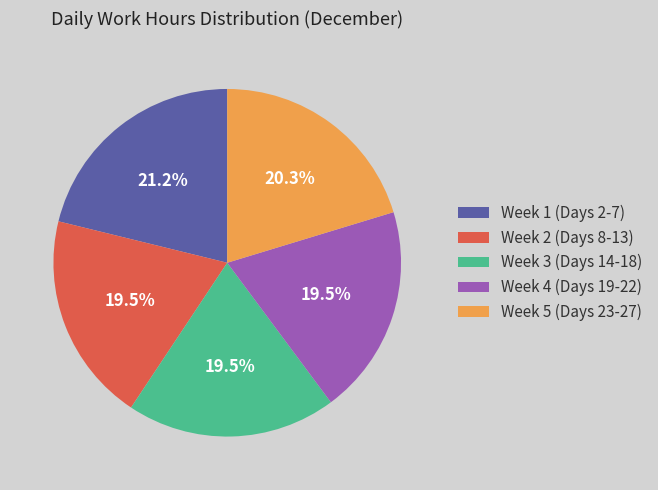

Which slice is the largest?

Week 1 (Days 2-7)